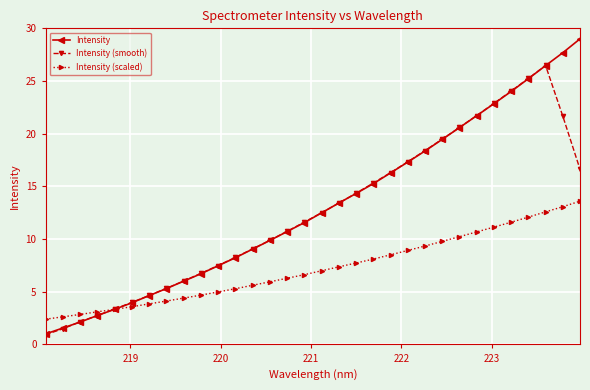

Does the chart display data point markers on the line(s)?

Yes